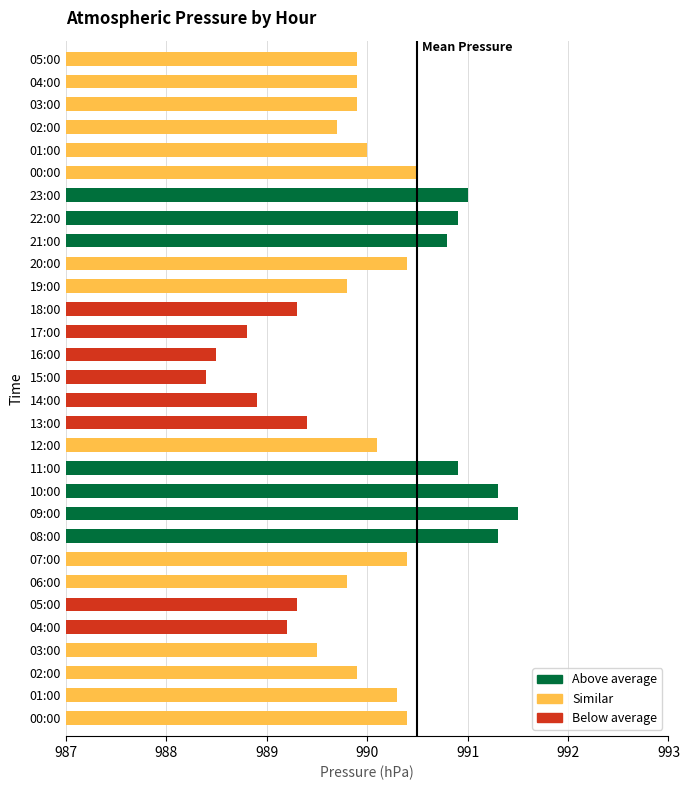

How many bars are there in total?

30